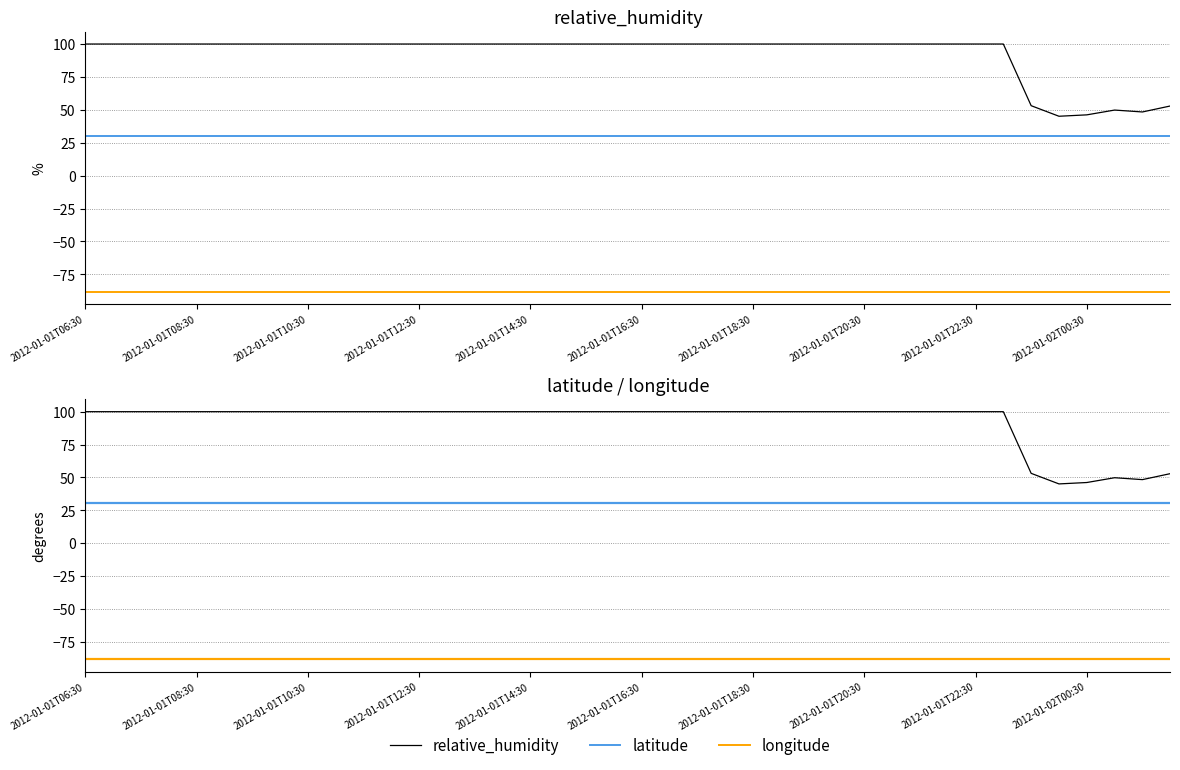

True or false: longitude has a value of -88.1 at 33.

True